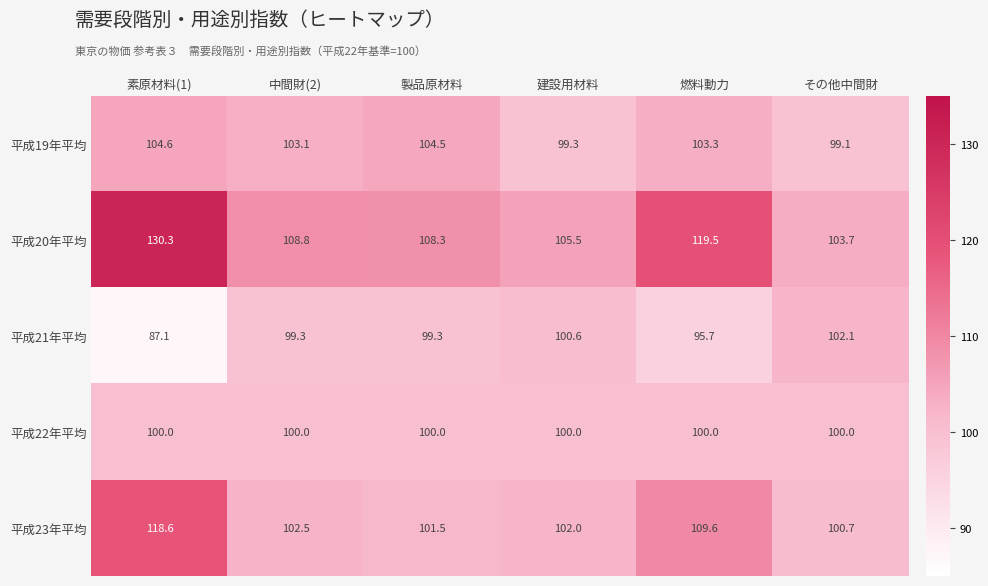

What is the sum of the 平成20年平均 values at 燃料動力 and 中間財(2)?

228.3